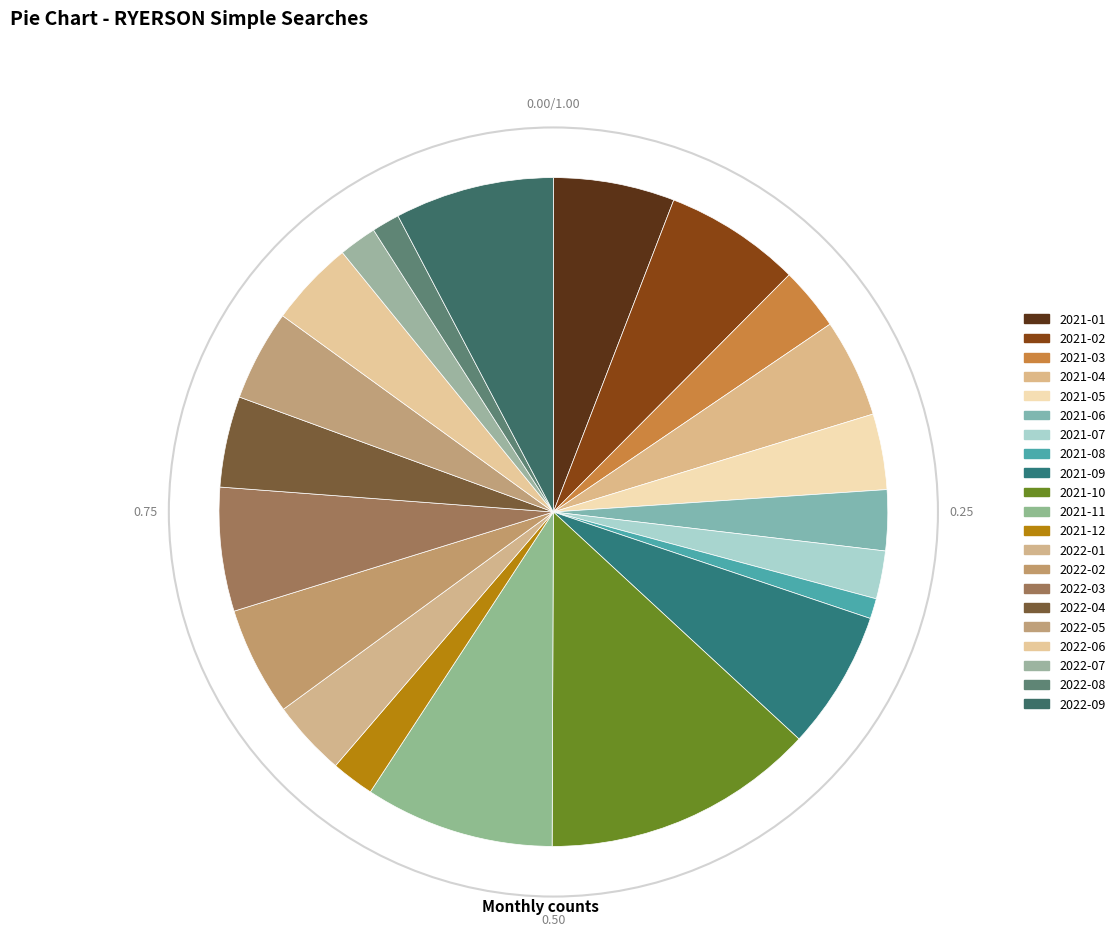

Count the number of slices in the pie.

21